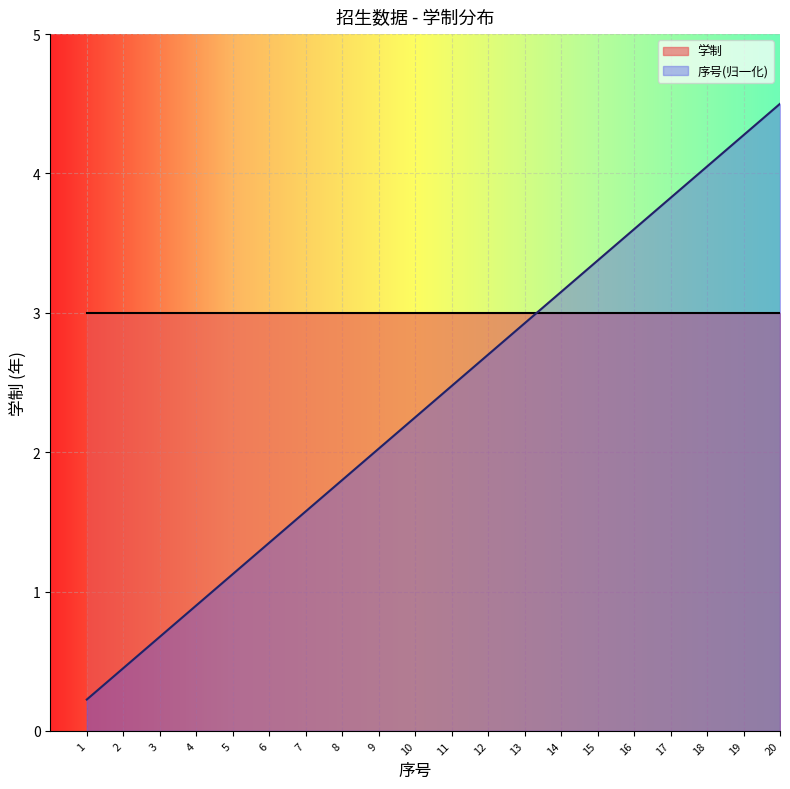

Which label corresponds to the largest value in the chart?

20